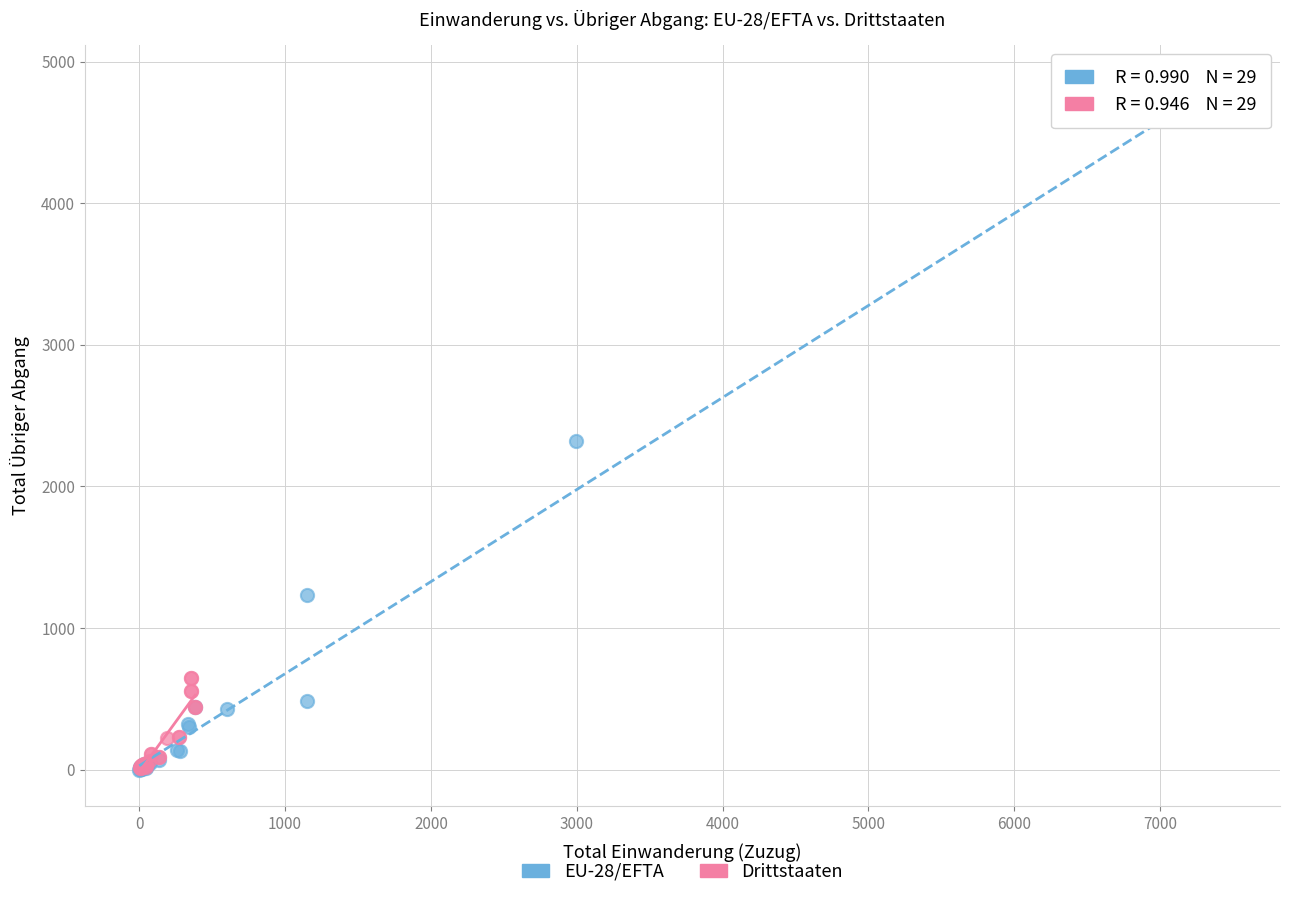

Which series has the largest Y range (max minus min)?

EU-28/EFTA